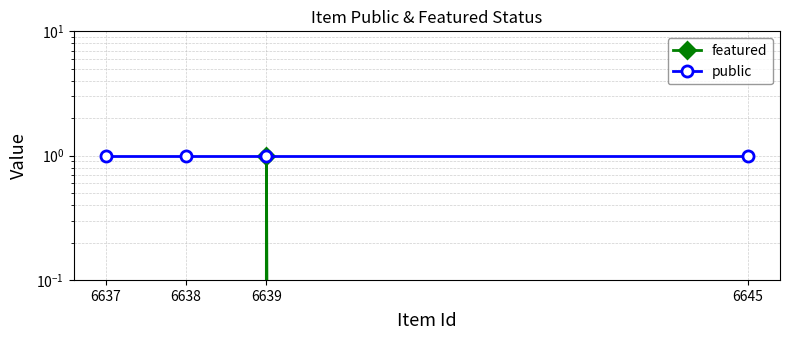

What is the value of the public point at the 2nd from the left?

1